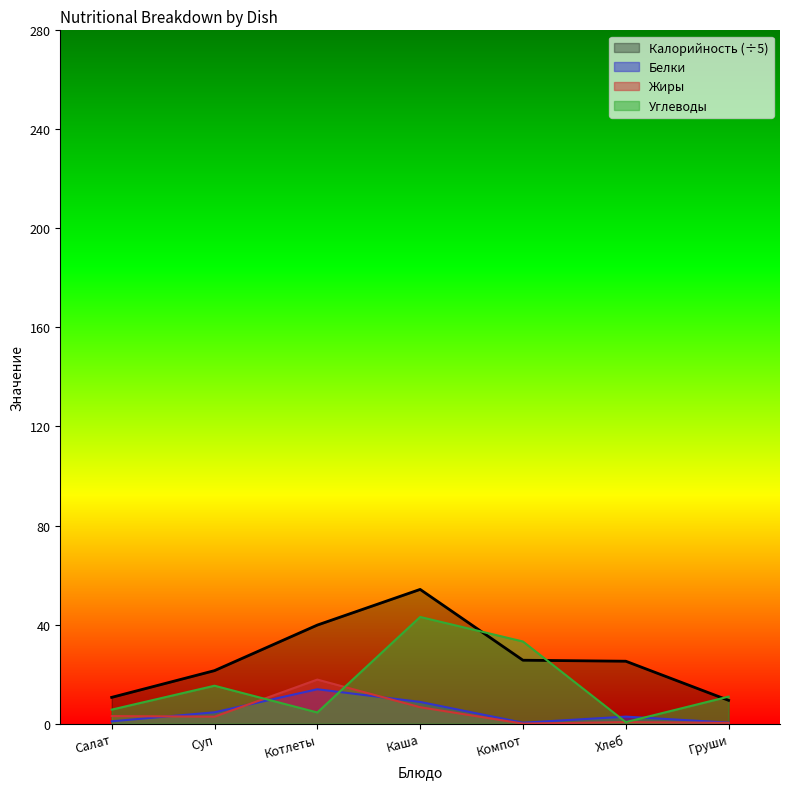

Which series has the largest total across all categories?

Калорийность (÷5)